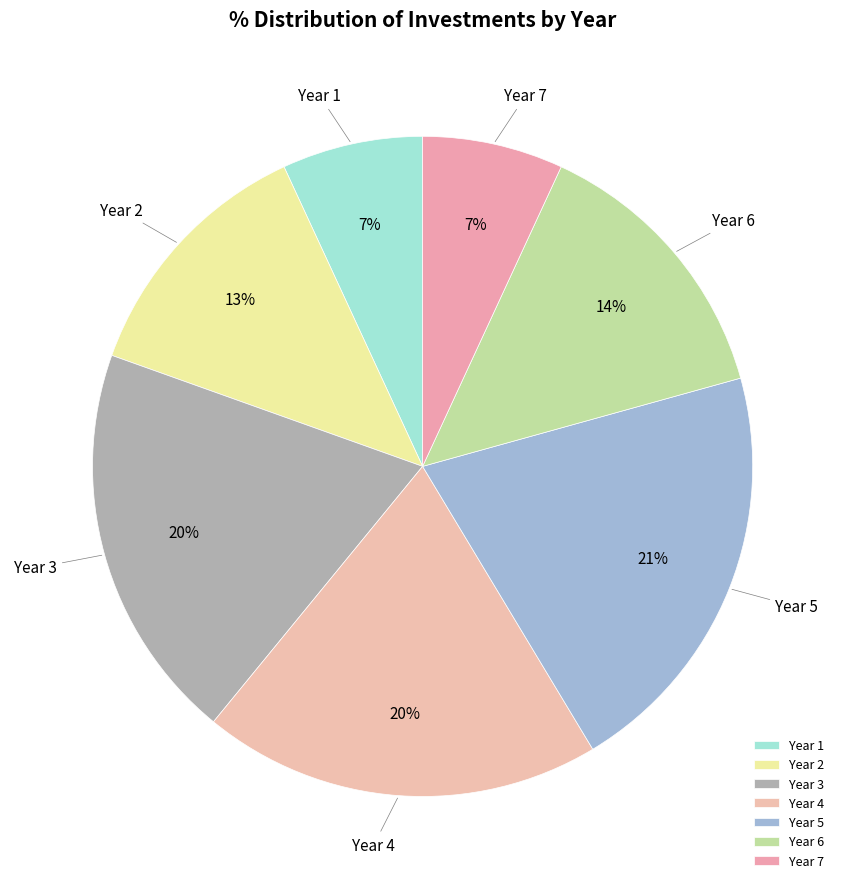

True or false: Year 1 accounts for 7% of the total.

True